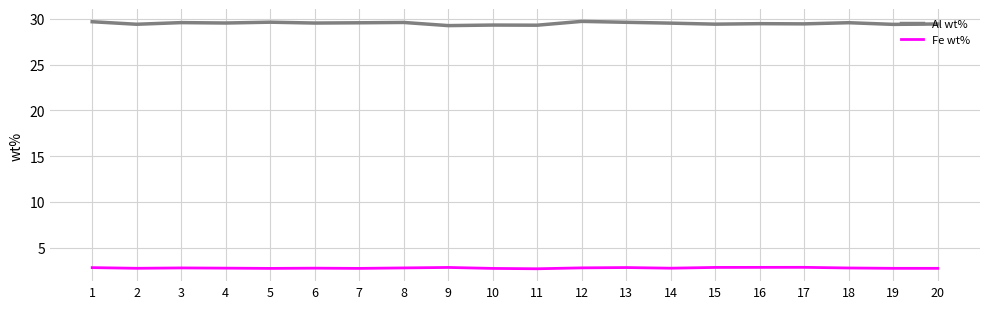

How many lines are shown in the chart?

2